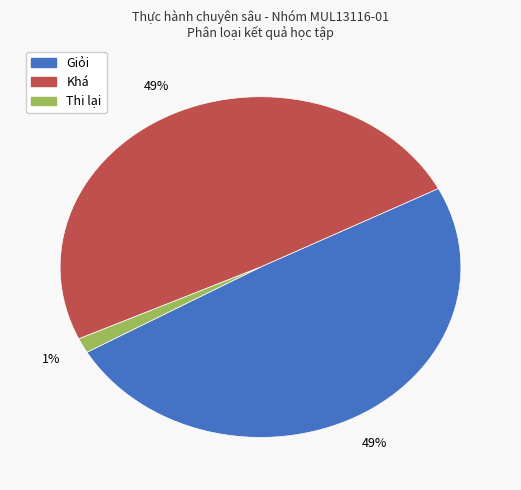

What is the smallest slice in the pie chart?

Thi lại